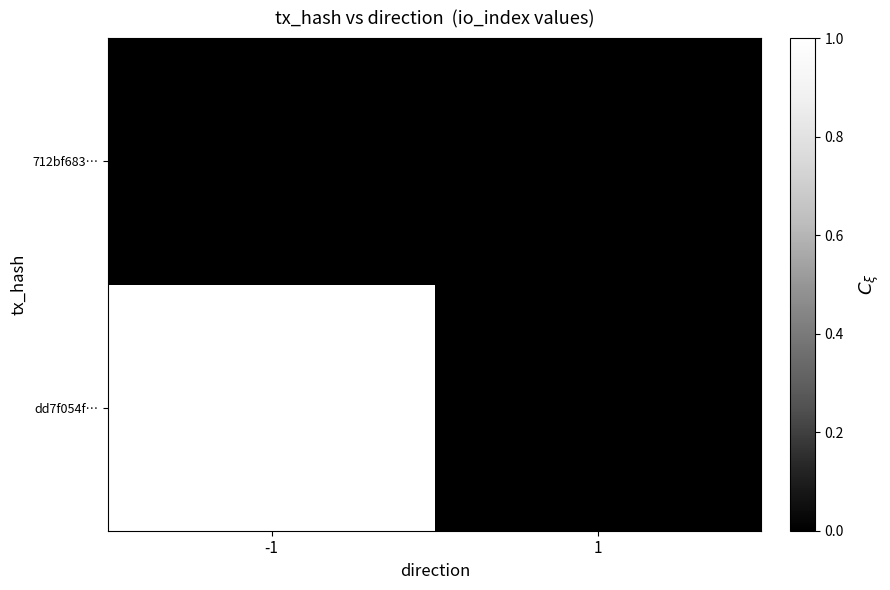

What is the approximate value of dd7f054f… at -1, to the nearest 10?

1990